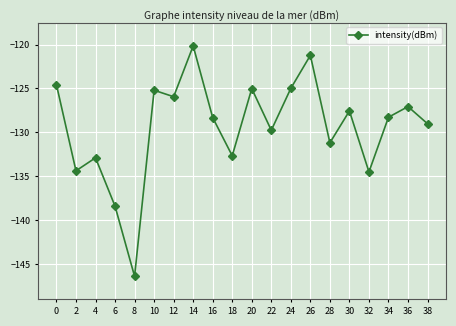

The chart shows a value of -43.2 at 22. True or false?

False